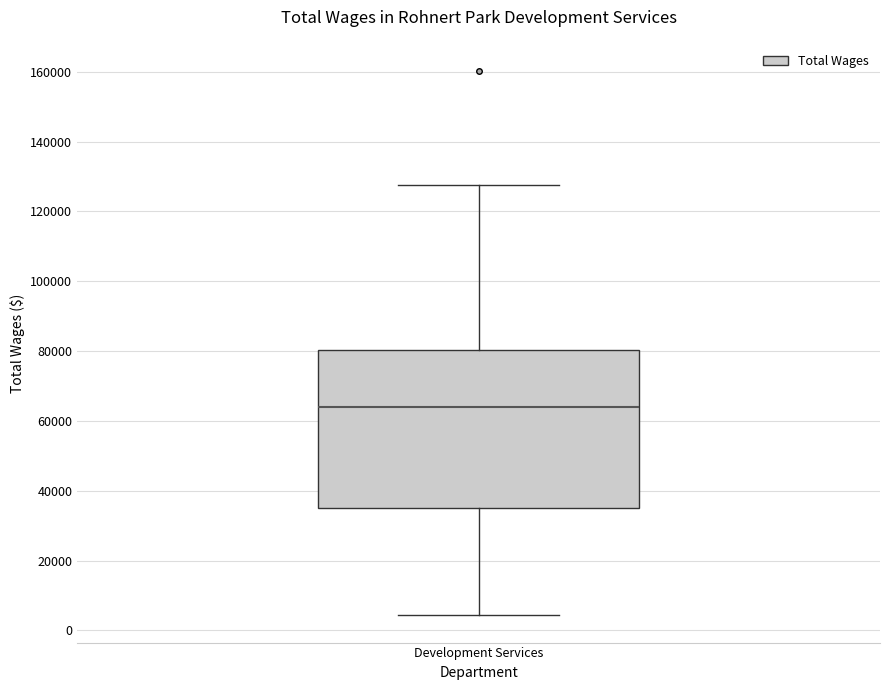

Read this box plot against the y-axis: the position of the median line, the range covered by the box, and the ends of both whiskers. The values are not printed on the chart, so give them approximately, as read against the axis.

median 64000, box 34000 to 80000, whiskers 4000 to 128000